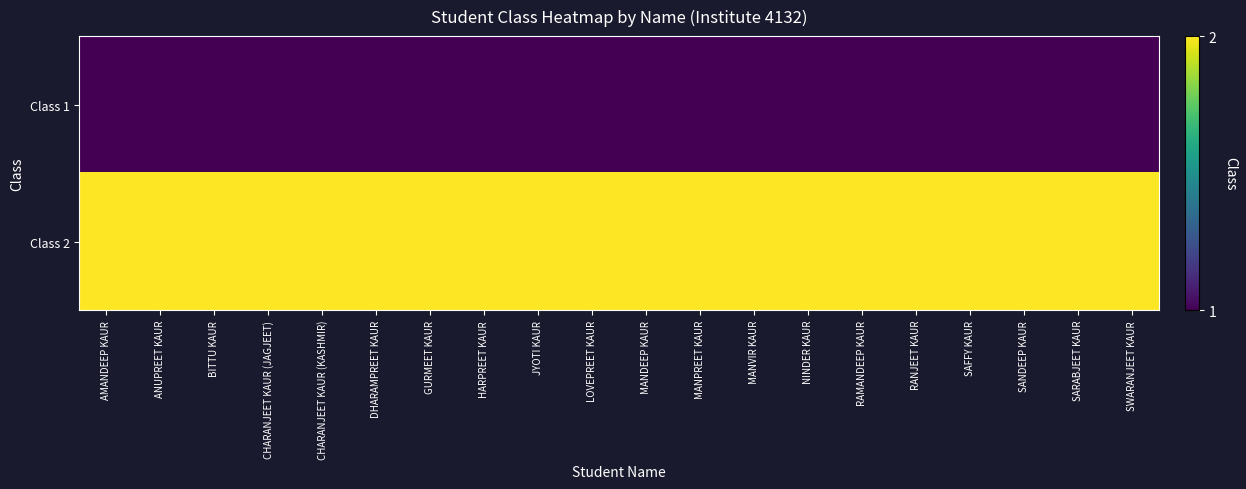

Reading right to left, list all the values displayed in this chart.

Class 1: SWARANJEET KAUR=1	SARABJEET KAUR=1	SANDEEP KAUR=1	SAFFY KAUR=1	RANJEET KAUR=1	RAMANDEEP KAUR=1	NINDER KAUR=1	MANVIR KAUR=1	MANPREET KAUR=1	MANDEEP KAUR=1	LOVEPREET KAUR=1	JYOTI KAUR=1	HARPREET KAUR=1	GURMEET KAUR=1	DHARAMPREET KAUR=1	CHARANJEET KAUR (KASHMIR)=1	CHARANJEET KAUR (JAGJEET)=1	BITTU KAUR=1	ANUPREET KAUR=1	AMANDEEP KAUR=1
Class 2: SWARANJEET KAUR=2	SARABJEET KAUR=2	SANDEEP KAUR=2	SAFFY KAUR=2	RANJEET KAUR=2	RAMANDEEP KAUR=2	NINDER KAUR=2	MANVIR KAUR=2	MANPREET KAUR=2	MANDEEP KAUR=2	LOVEPREET KAUR=2	JYOTI KAUR=2	HARPREET KAUR=2	GURMEET KAUR=2	DHARAMPREET KAUR=2	CHARANJEET KAUR (KASHMIR)=2	CHARANJEET KAUR (JAGJEET)=2	BITTU KAUR=2	ANUPREET KAUR=2	AMANDEEP KAUR=2